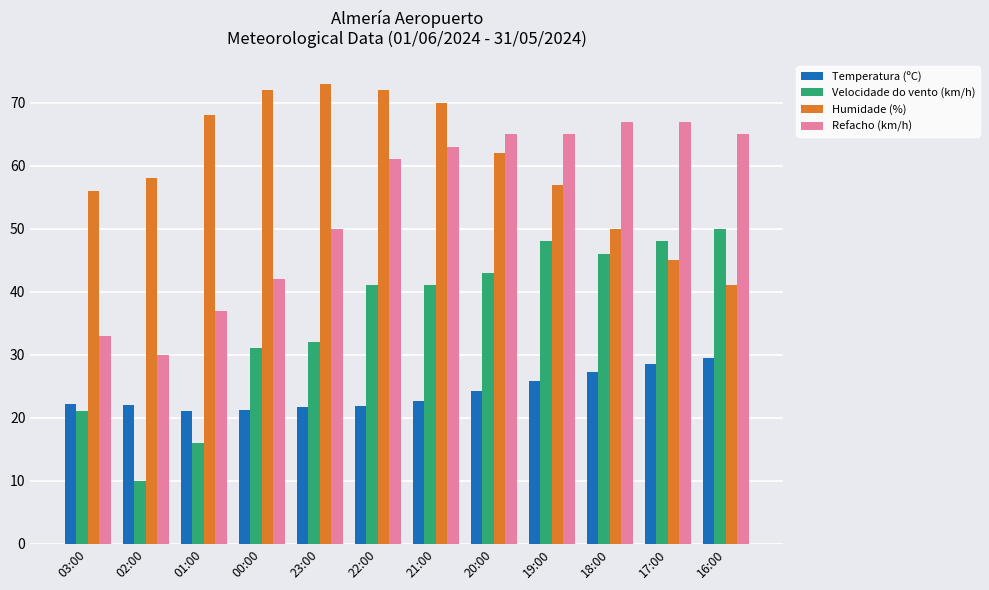

What is the minimum value shown in the chart?

10.0